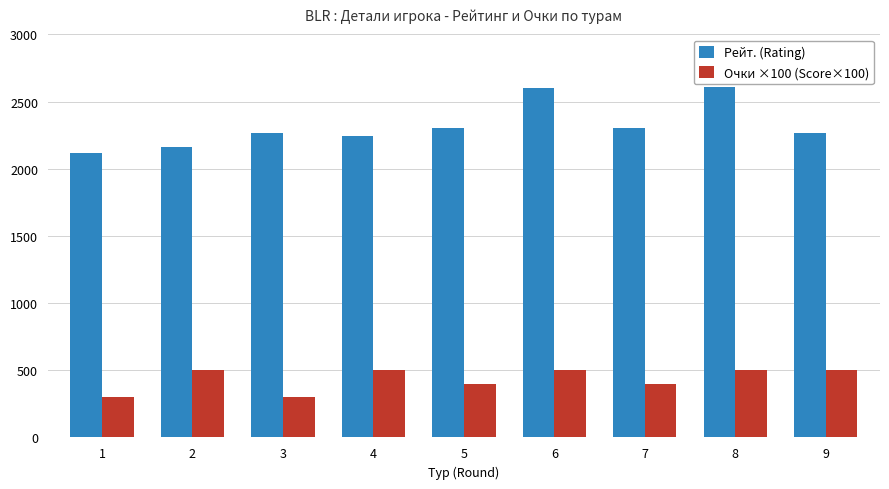

Which series has the largest total across all categories?

Рейт. (Rating)